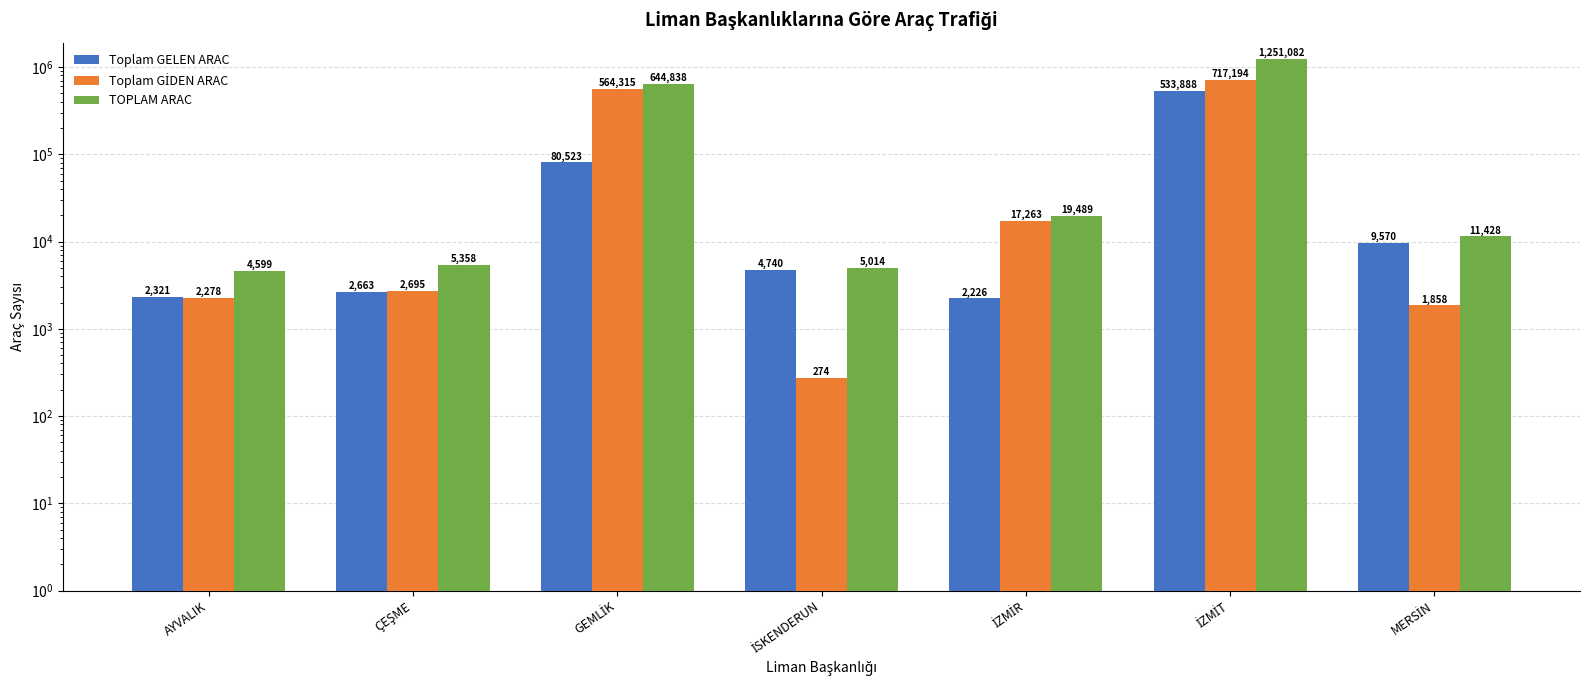

At which category is the sum across all series the highest?

İZMİT